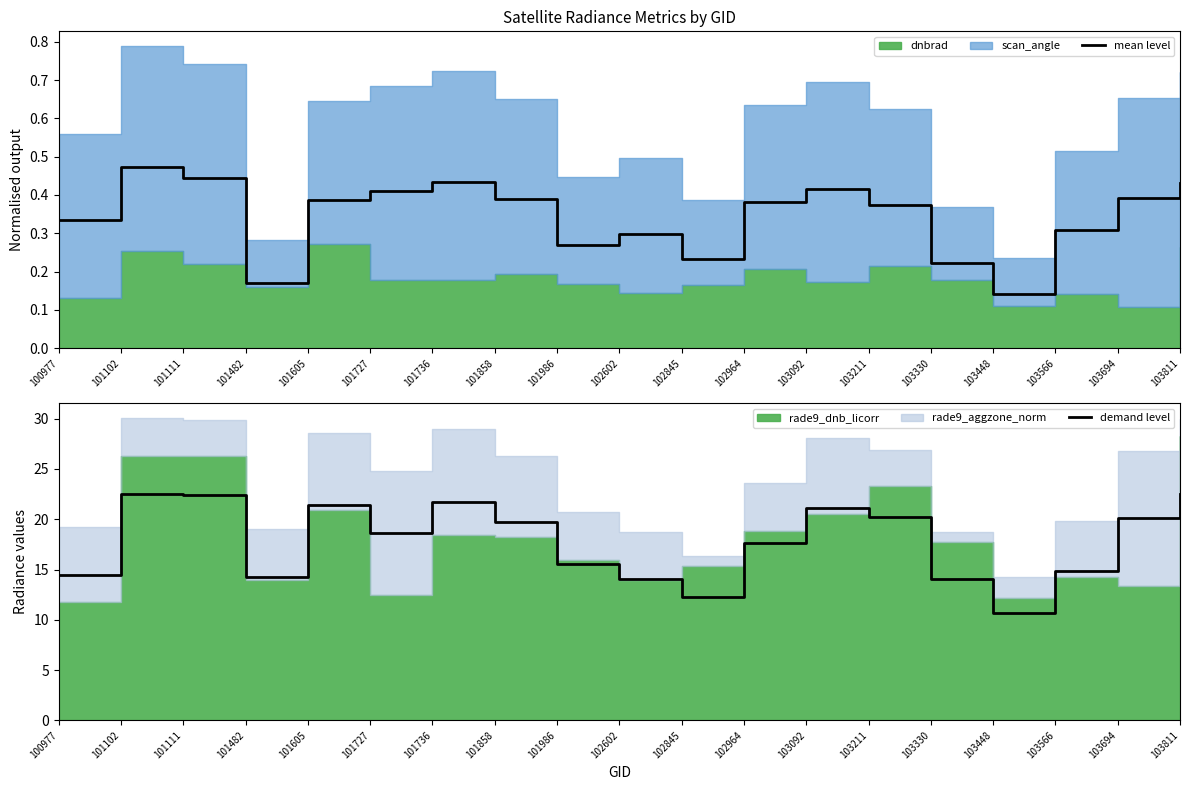

How many categories are shown in the chart?

19